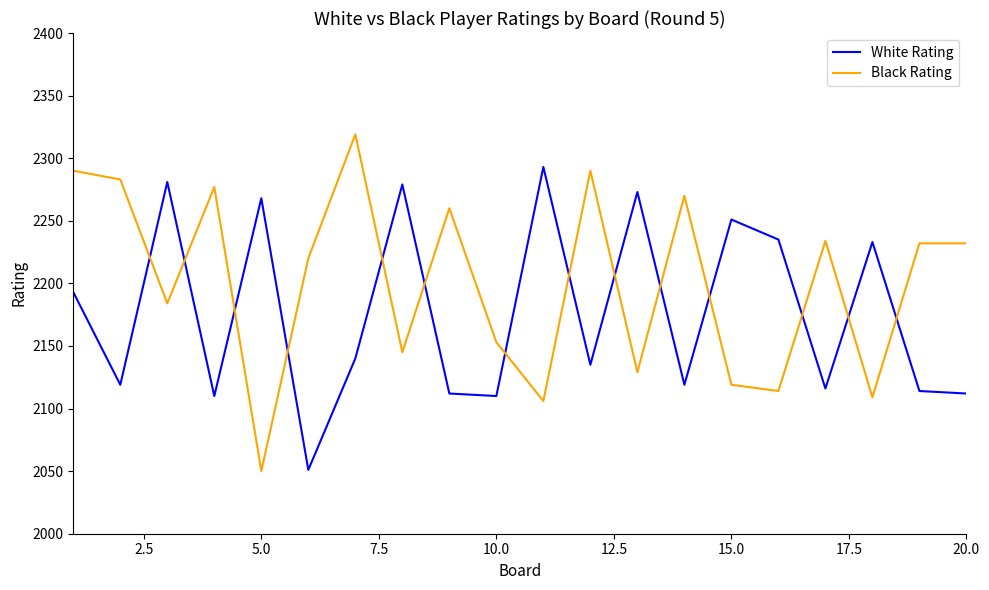

Rank the series by their maximum value, from highest to lowest.

Black Rating, White Rating